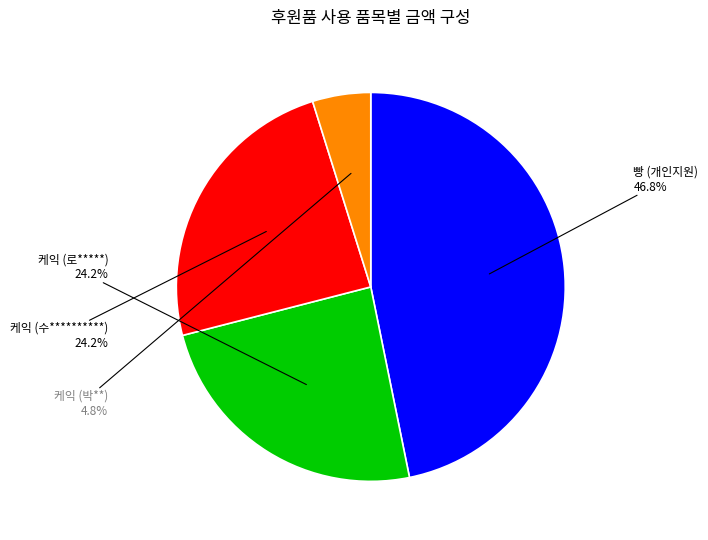

How many segments does this pie chart have?

4